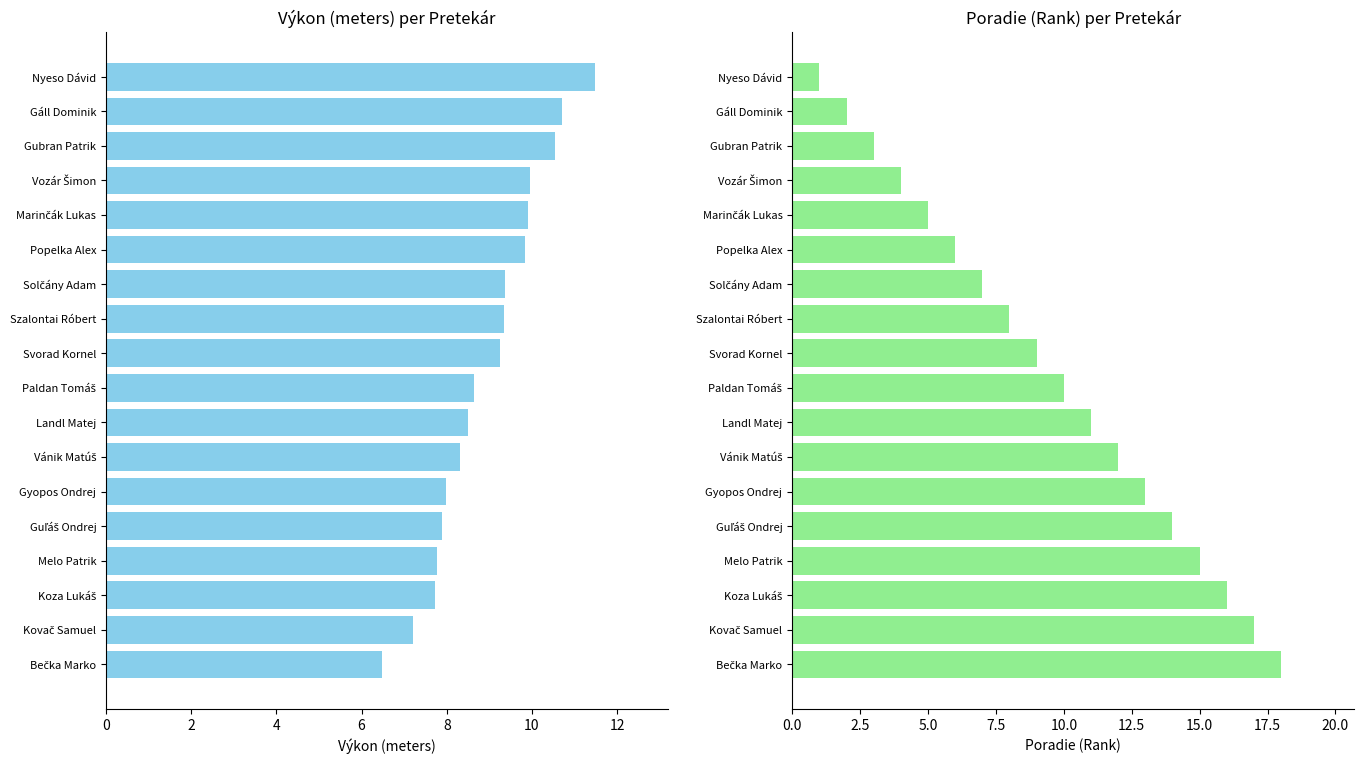

What are all the series names shown in the legend?

Výkon, Poradie